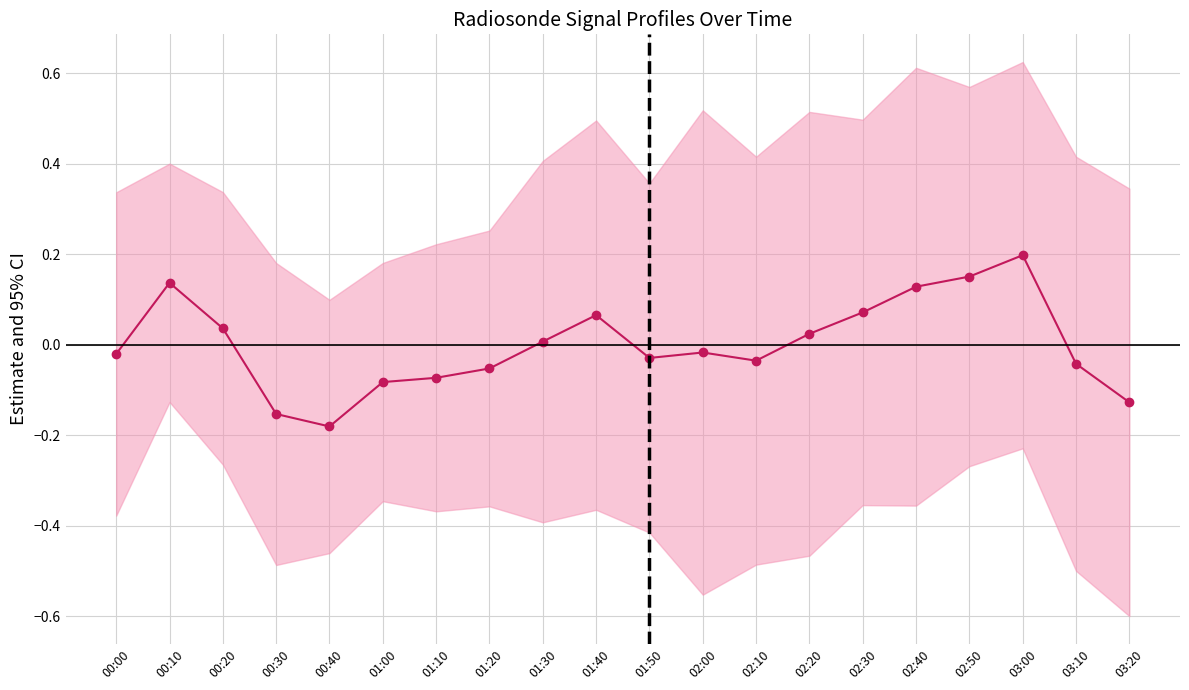

Is this an area chart (filled region under the line)?

No